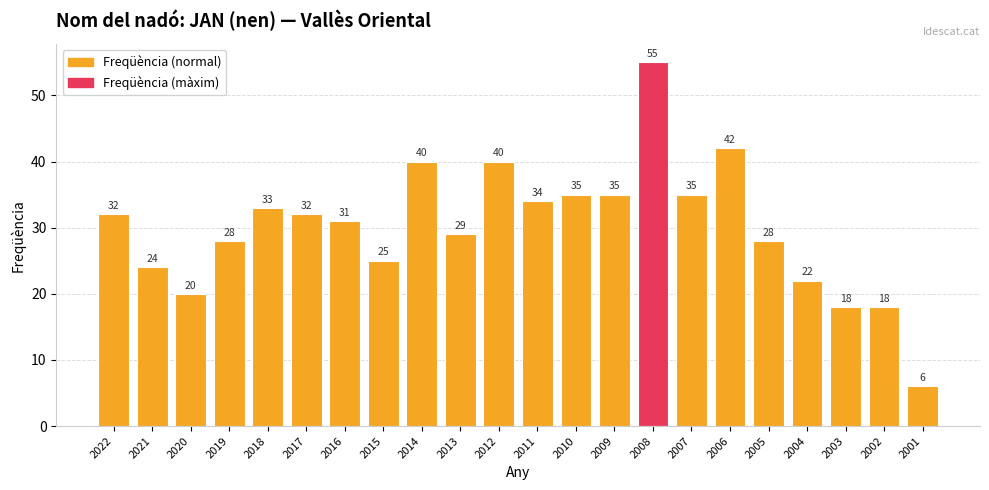

What is the ratio of the value at 2008 to the value at 2004?

2.5